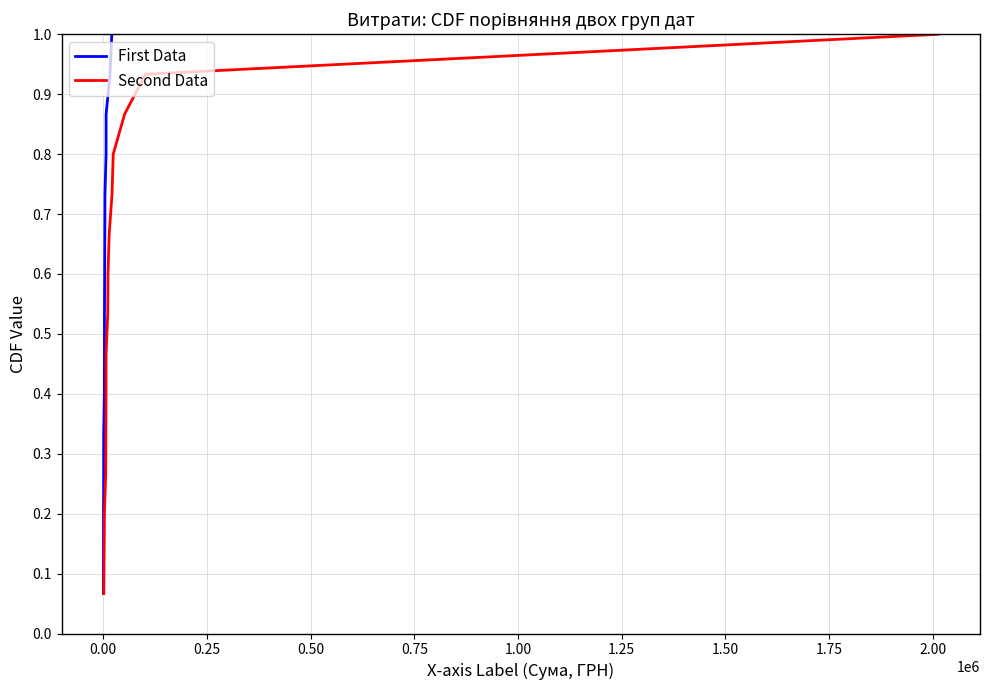

True or false: Second Data and First Data intersect in this chart.

False